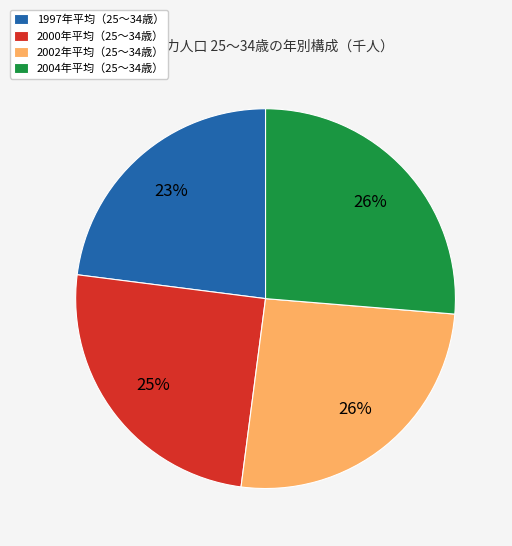

To the nearest percent, what is the difference between the 2000年平均（25～34歳） and 1997年平均（25～34歳） slice percentages?

2%